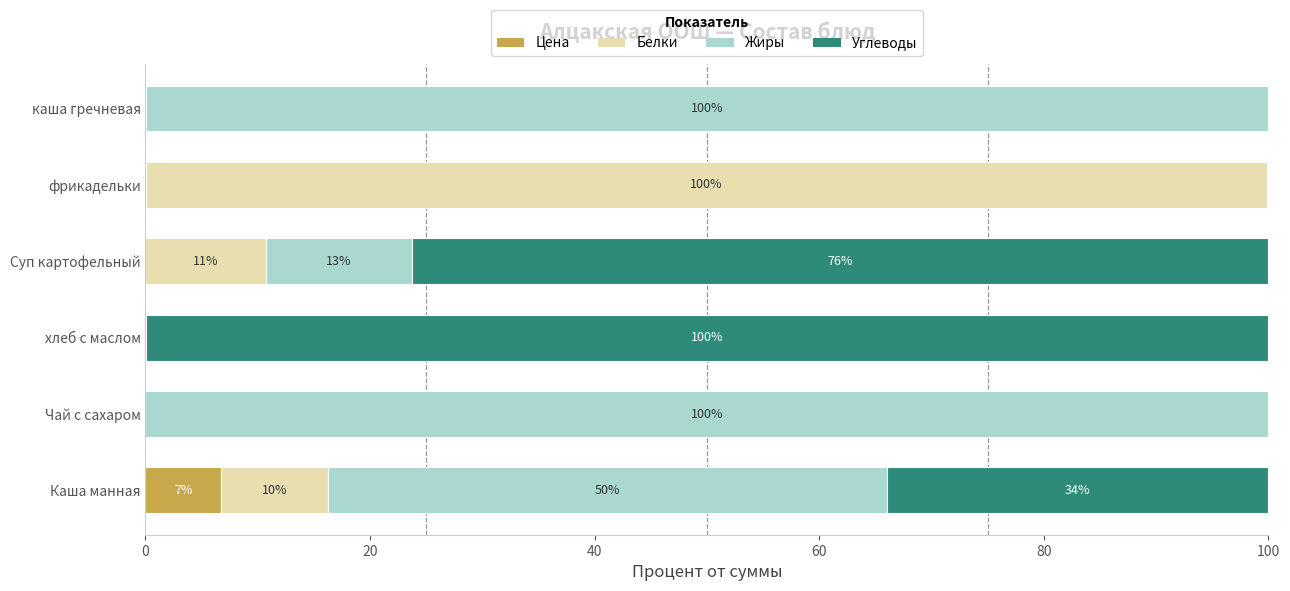

The Цена series shows 0.0 at Суп картофельный. True or false?

True